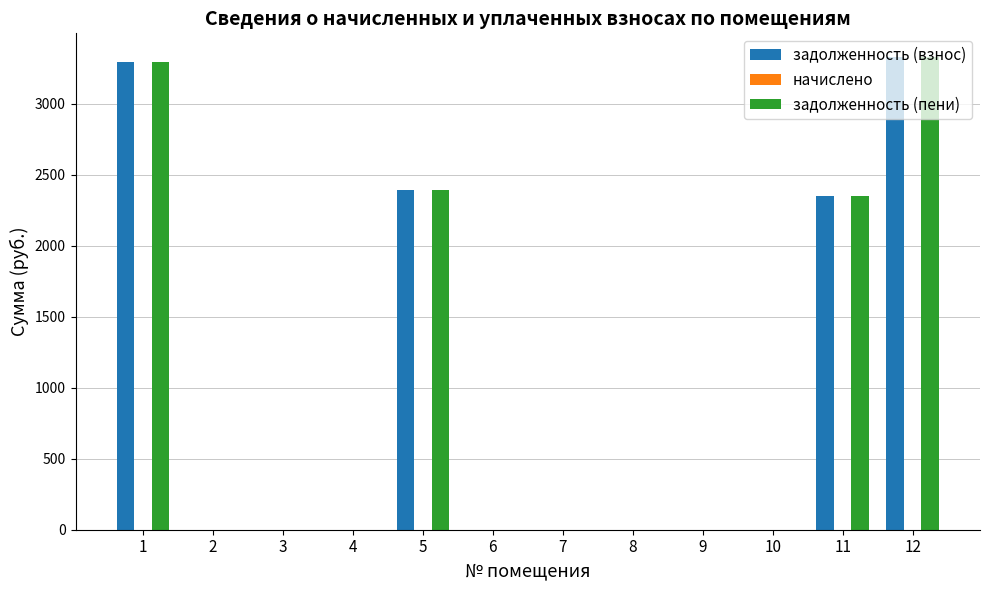

What is the approximate value of задолженность (взнос) at 1?

3294.8